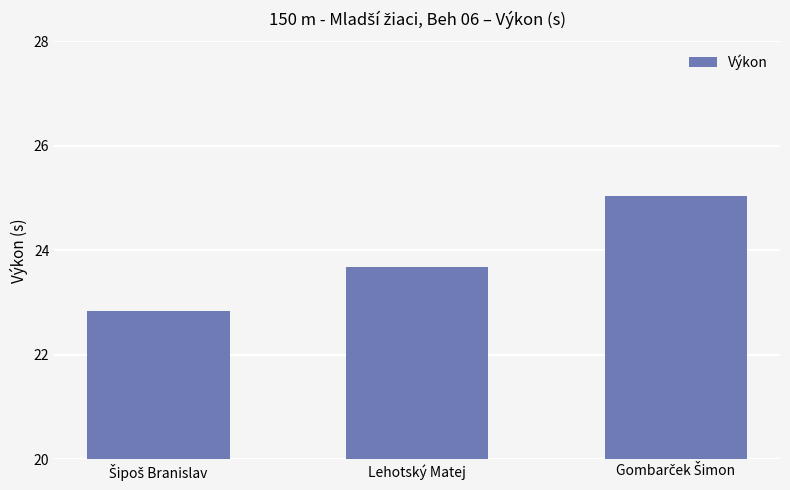

What is the difference between the maximum and minimum values?

2.2